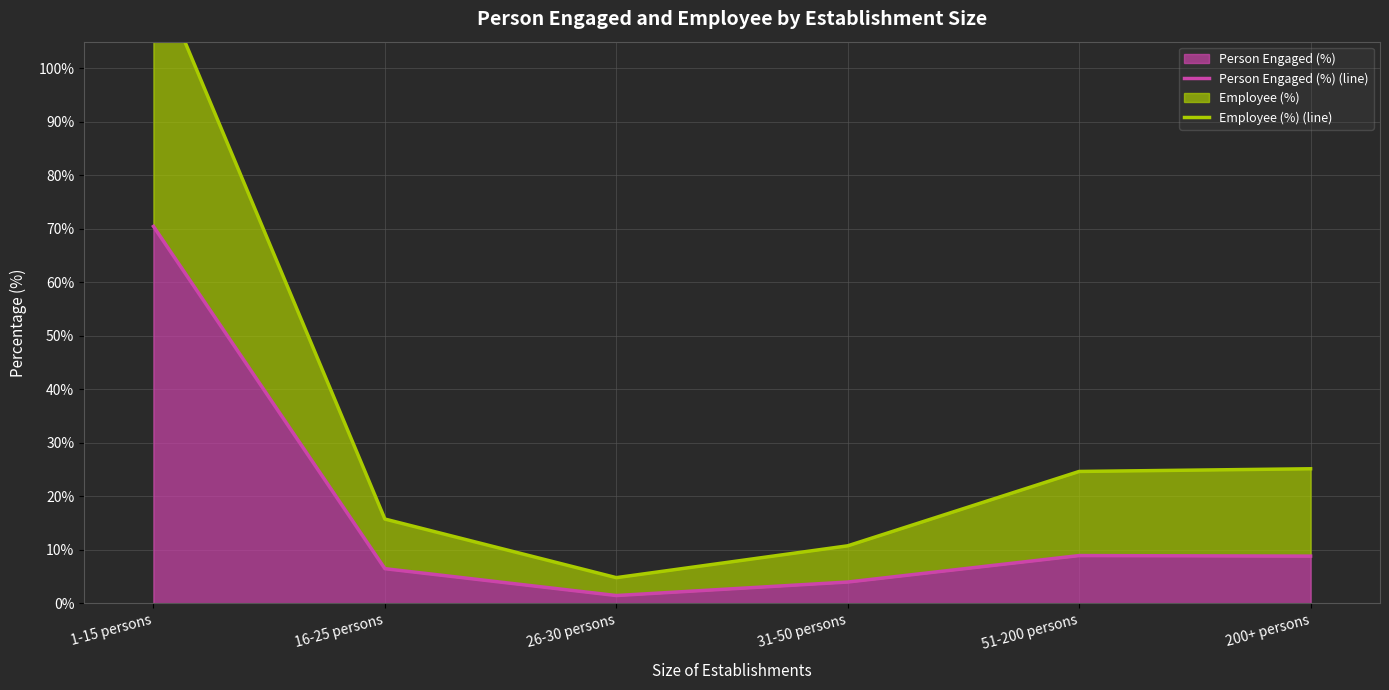

What is the spread (max minus min) of values at 51-200 persons?

15.7